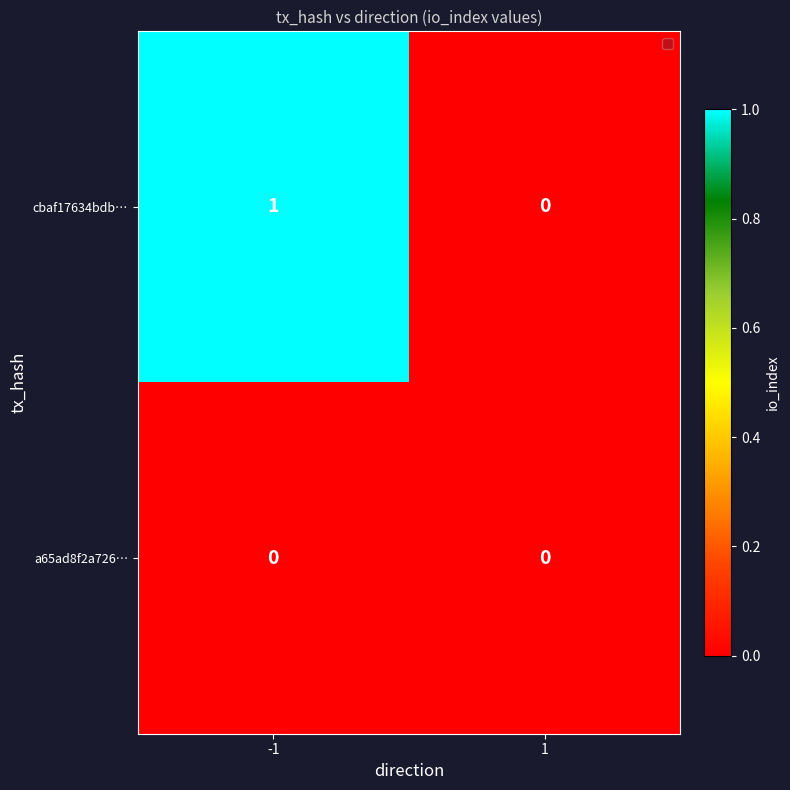

Reading right to left, what are all the values shown in this chart?

cbaf17634bdb…: 0	1
a65ad8f2a726…: 0	0